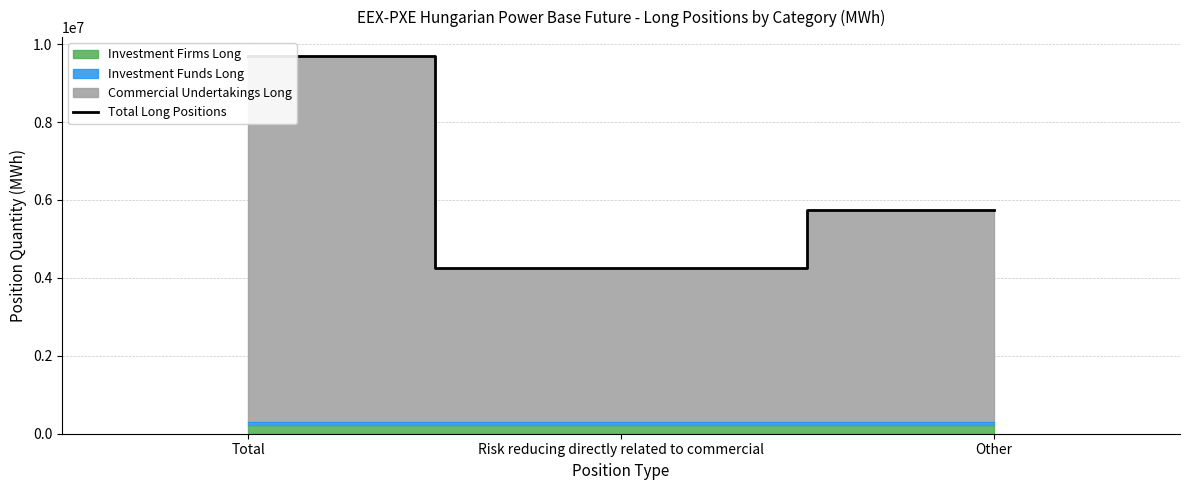

The value at Total is 3497945. True or false?

False